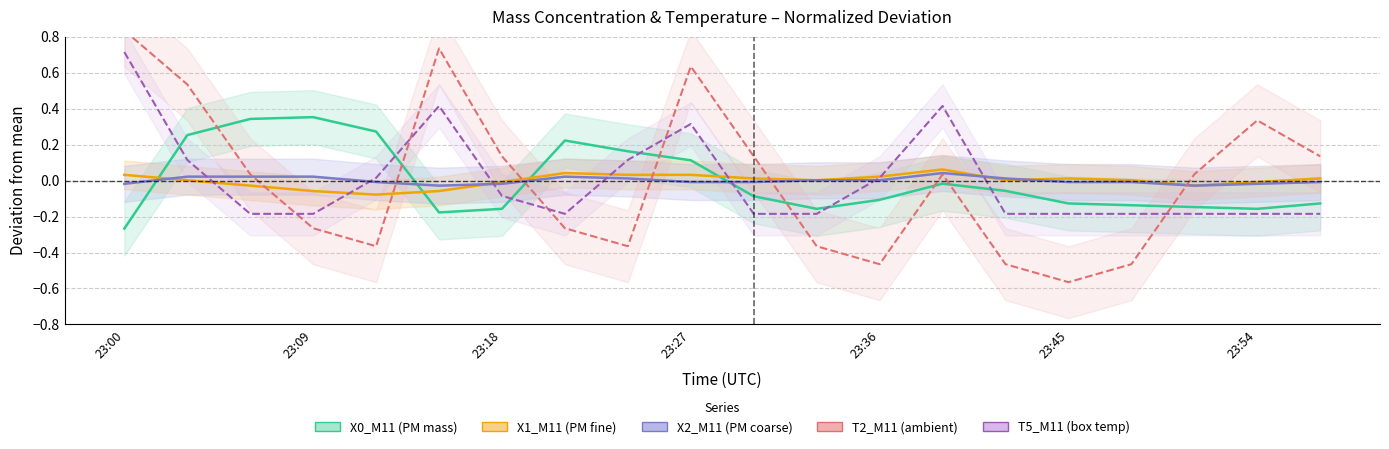

Rank the series by their maximum value, from lowest to highest.

X2_M11 (PM mass coarse), X1_M11 (PM mass fine), X0_M11 (PM mass), T5_M11 (box temp), T2_M11 (ambient temp)